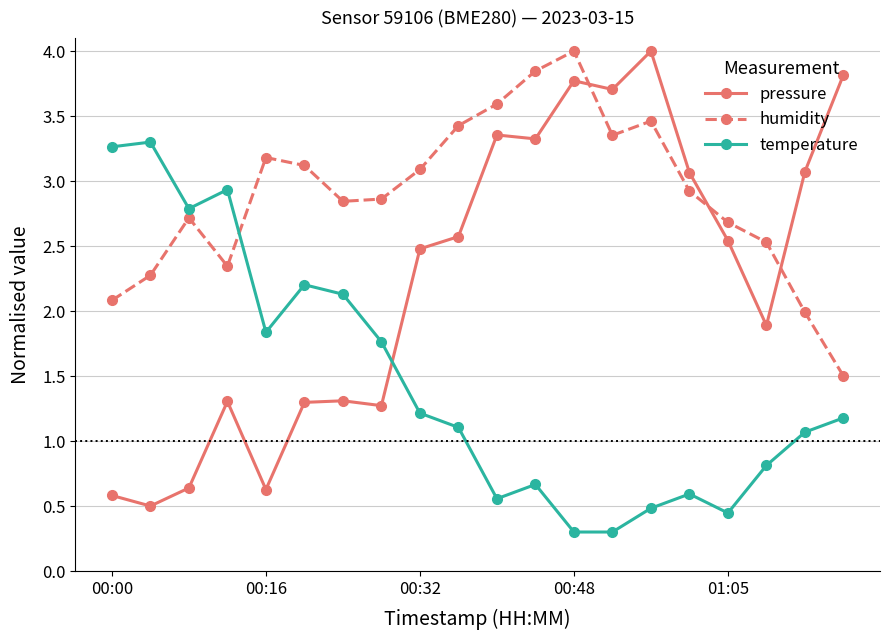

True or false: humidity has more than 2 interior local peaks.

True